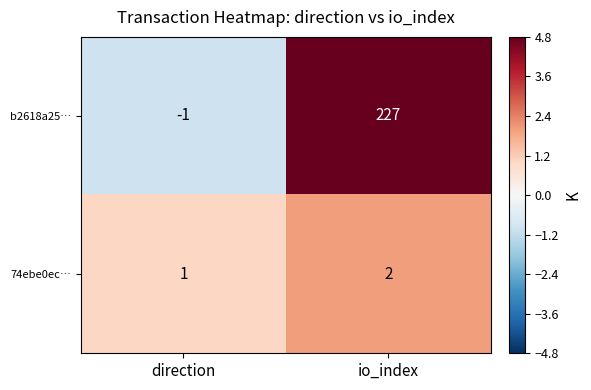

Which series has the widest spread of values?

b2618a25…